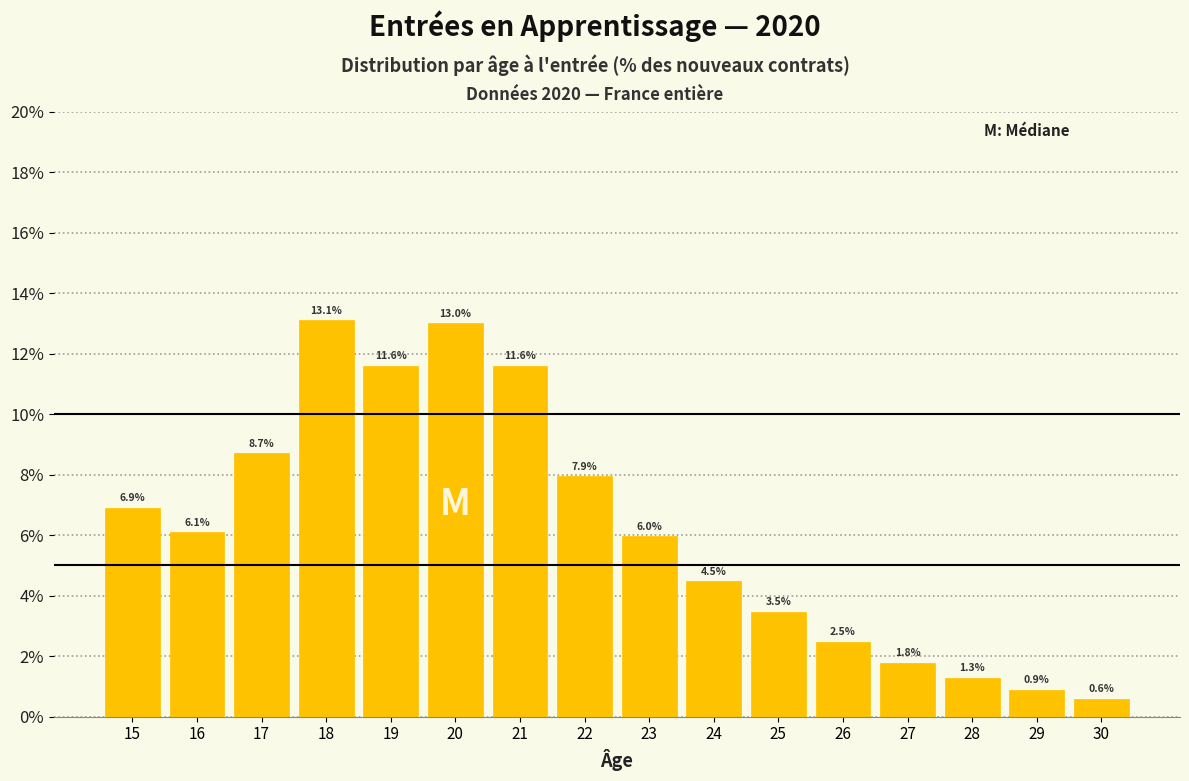

Reading left to right, extract all data points from this chart.

6.9	6.1	8.7	13.1	11.6	13.0	11.6	7.9	6.0	4.5	3.5	2.5	1.8	1.3	0.9	0.6